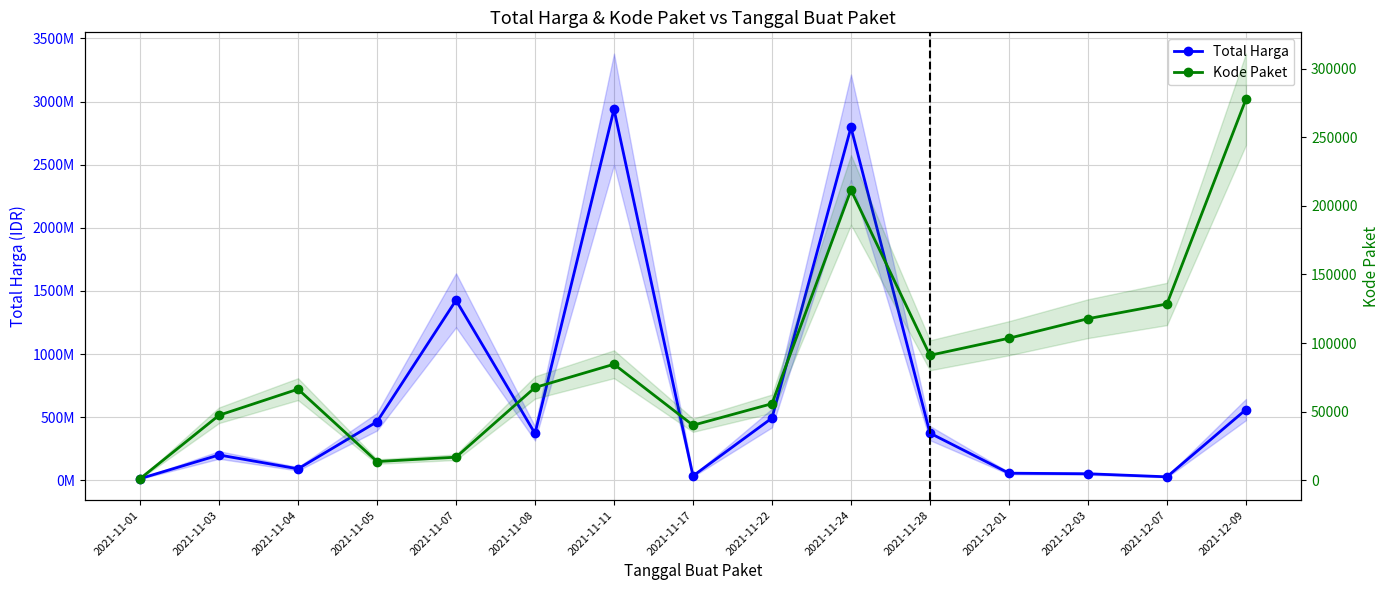

At how many categories does at least one series exceed 250731074?

8